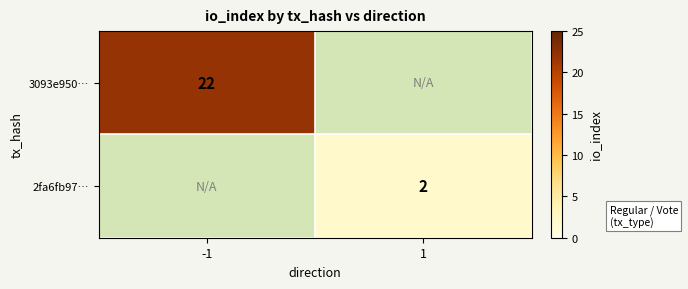

True or false: 3093e950… has a value of 37 at -1.

False